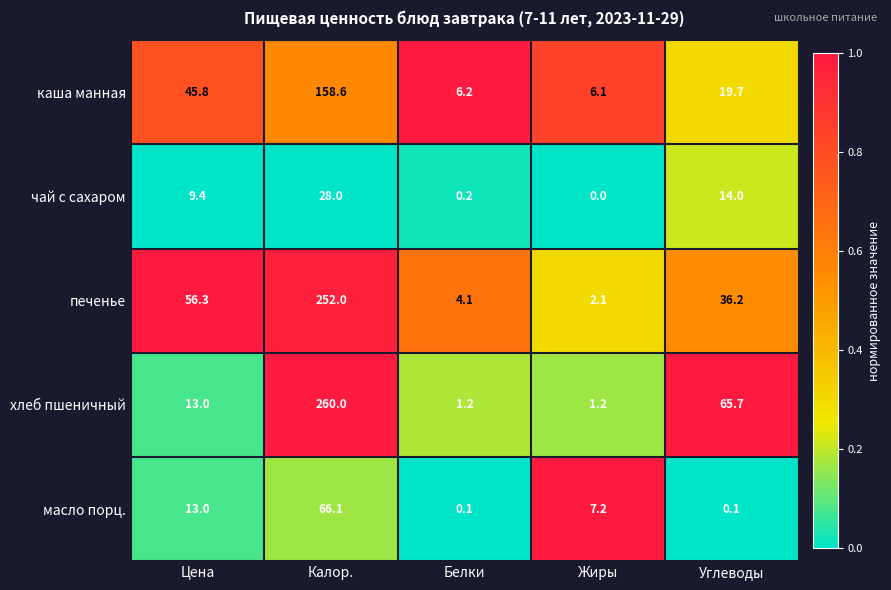

Reading left to right, list all the values displayed in this chart.

каша манная: Цена=45.8	Калор.=158.6	Белки=6.2	Жиры=6.1	Углеводы=19.7
чай с сахаром: Цена=9.4	Калор.=28.0	Белки=0.2	Жиры=0.0	Углеводы=14.0
печенье: Цена=56.3	Калор.=252.0	Белки=4.1	Жиры=2.1	Углеводы=36.2
хлеб пшеничный: Цена=13.0	Калор.=260.0	Белки=1.2	Жиры=1.2	Углеводы=65.7
масло порц.: Цена=13.0	Калор.=66.1	Белки=0.1	Жиры=7.2	Углеводы=0.1